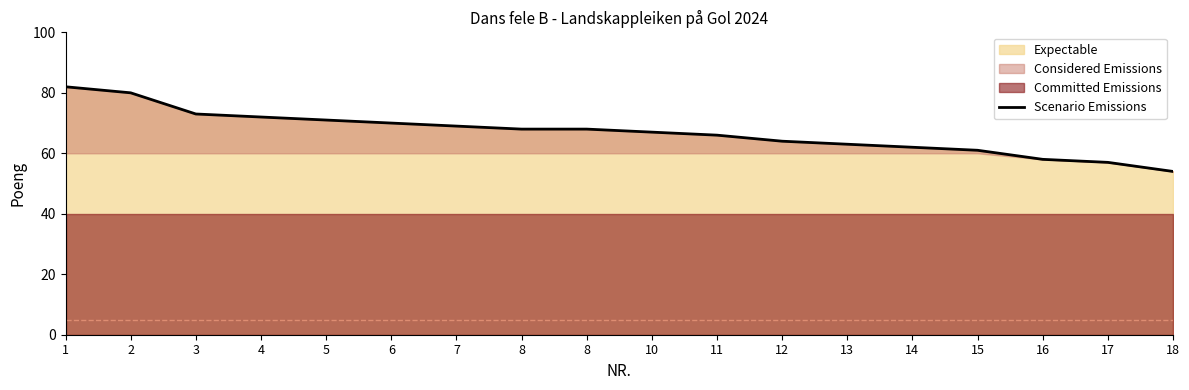

Reading left to right, list all the values displayed in this chart.

1=82	2=80	3=73	4=72	5=71	6=70	7=69	8=68	8=68	10=67	11=66	12=64	13=63	14=62	15=61	16=58	17=57	18=54